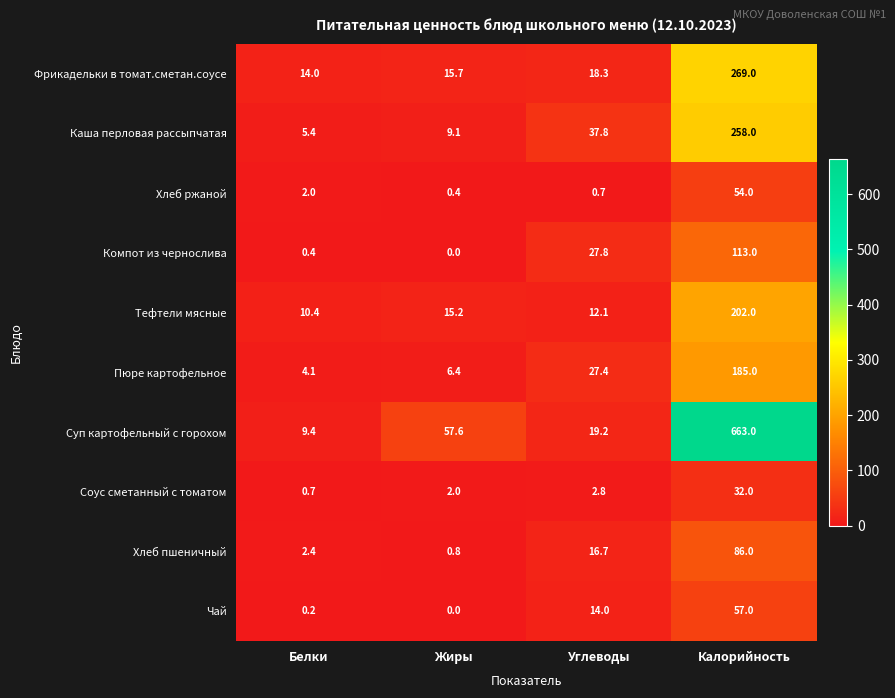

The value of Компот из чернослива at Углеводы is 27.8. True or false?

True